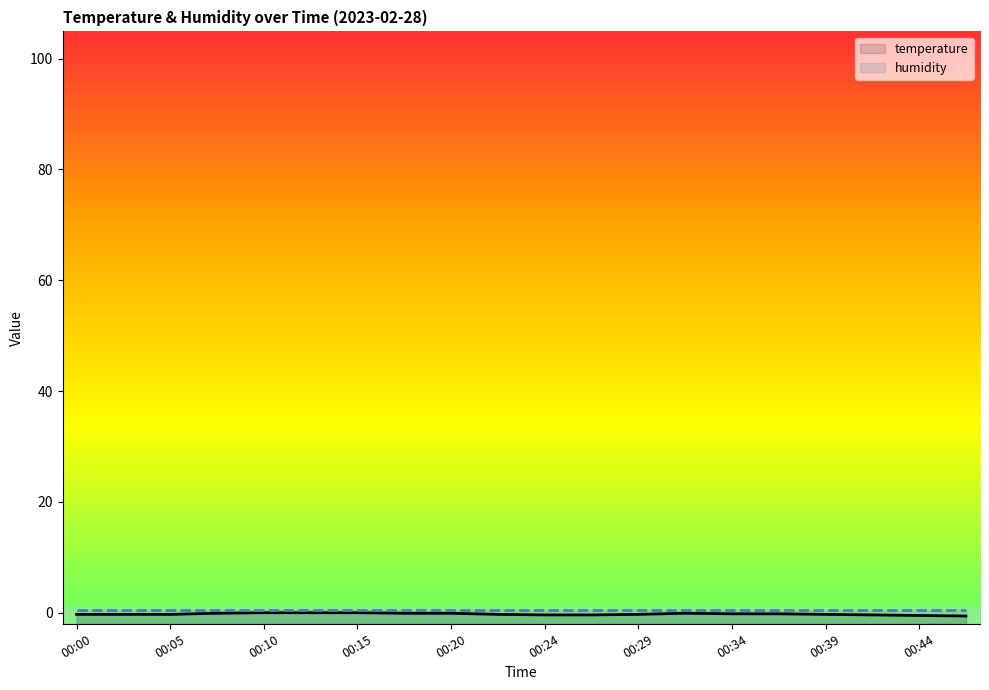

Reading left to right, what are all the values shown in this chart?

temperature: -0.3	-0.3	-0.3	-0.1	0.0	0.0	0.0	-0.1	-0.1	-0.3	-0.4	-0.4	-0.3	-0.1	-0.2	-0.2	-0.3	-0.4	-0.5	-0.6
humidity: 0.5	0.5	0.5	0.5	0.5	0.5	0.5	0.5	0.5	0.5	0.5	0.5	0.5	0.5	0.5	0.5	0.5	0.5	0.5	0.5